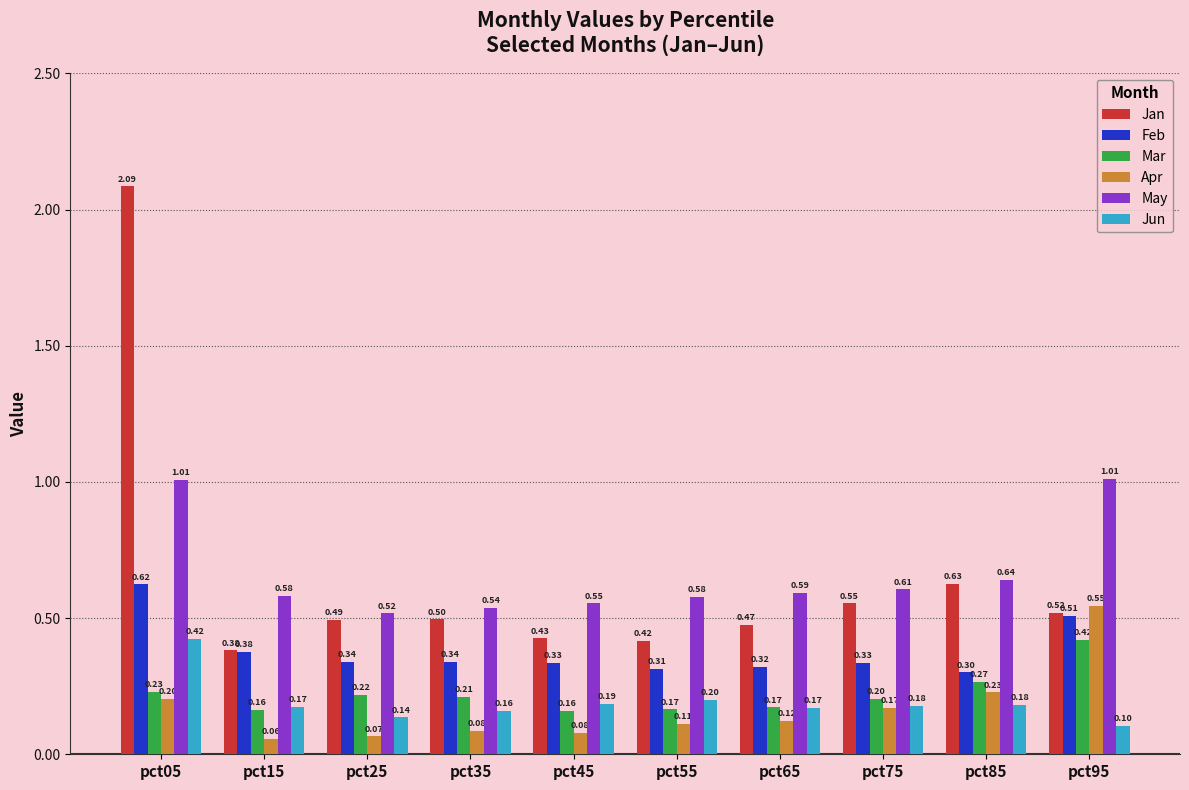

What is the difference between the maximum and second lowest values in the Feb series?

0.3